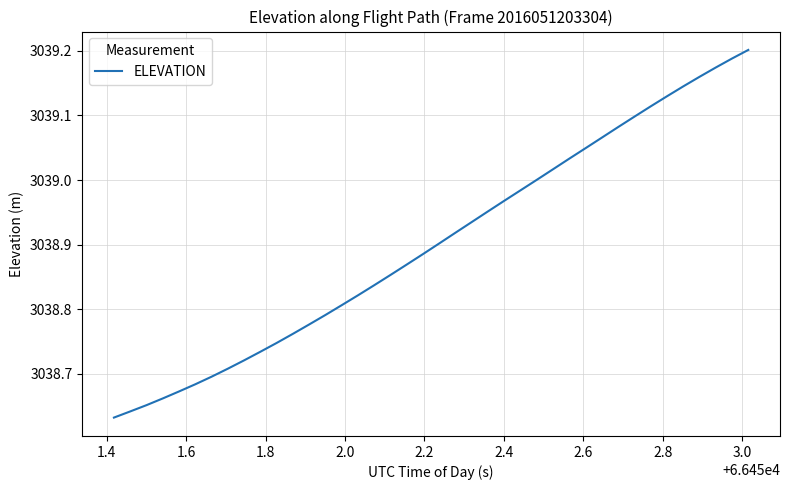

What is the difference between the maximum and minimum values?

0.6